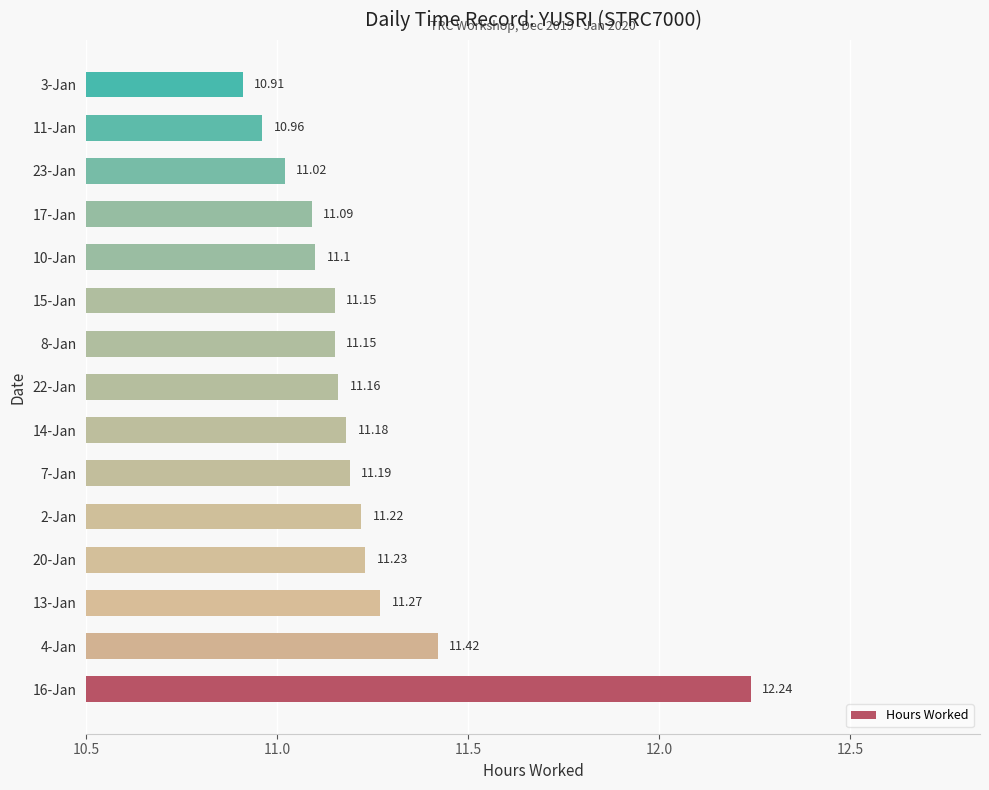

Which has a higher value, 22-Jan or 23-Jan?

22-Jan